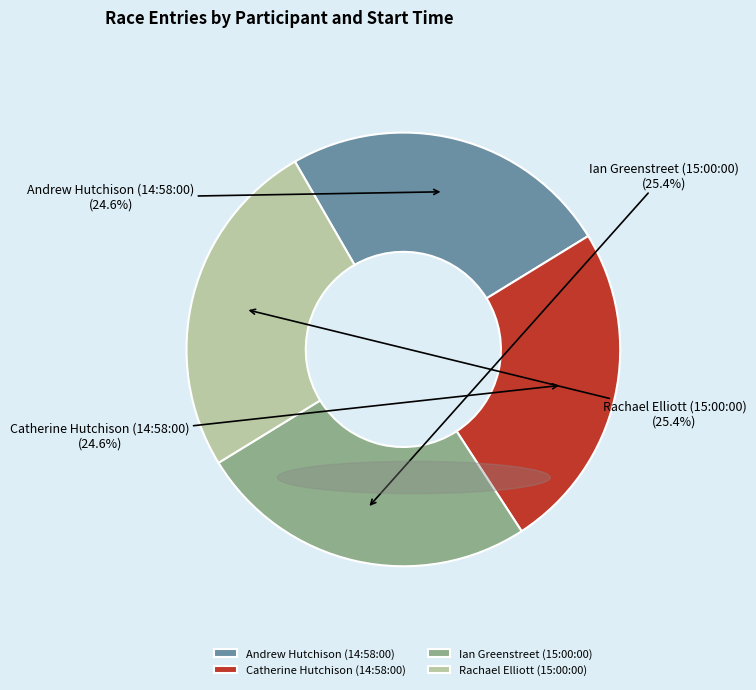

What percentage is NOT represented by Catherine Hutchison (14:58:00)?

75.4%